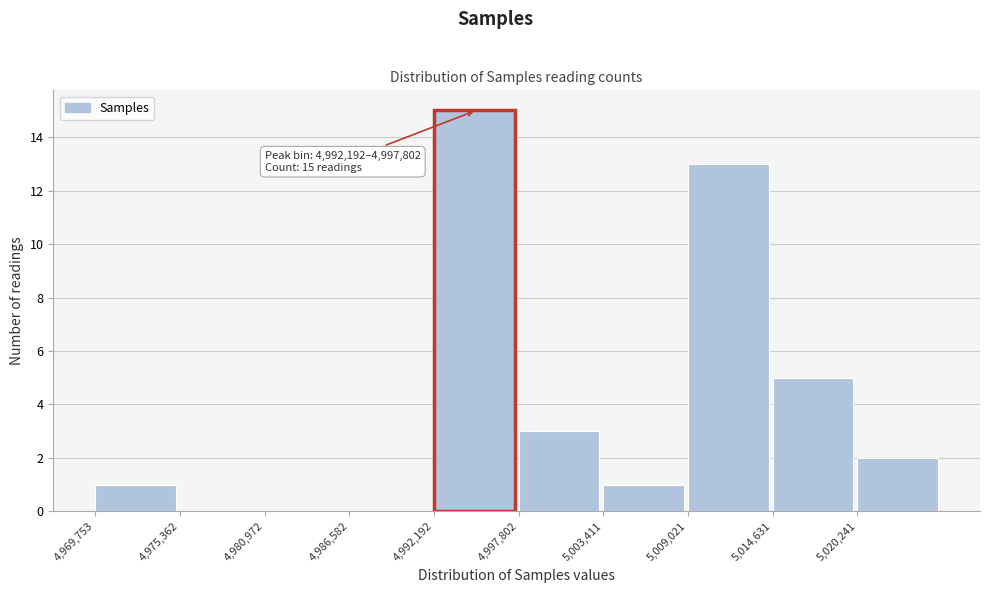

Which range on the x-axis has the tallest bar?

4992000 to 4998000